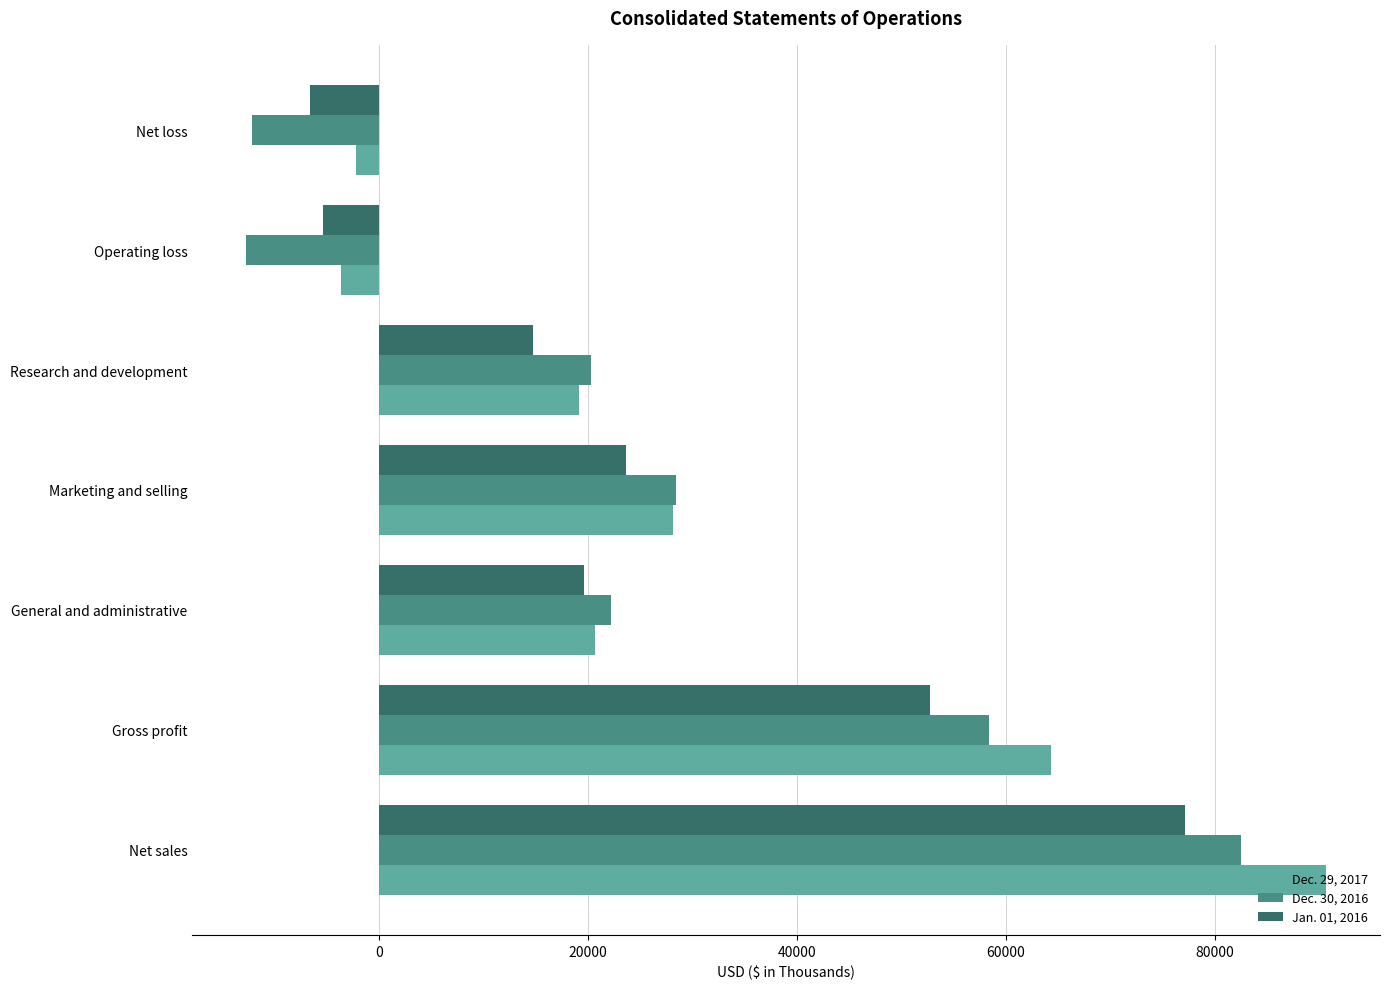

True or false: Jan. 01, 2016 has a value of 6145 at General and administrative.

False